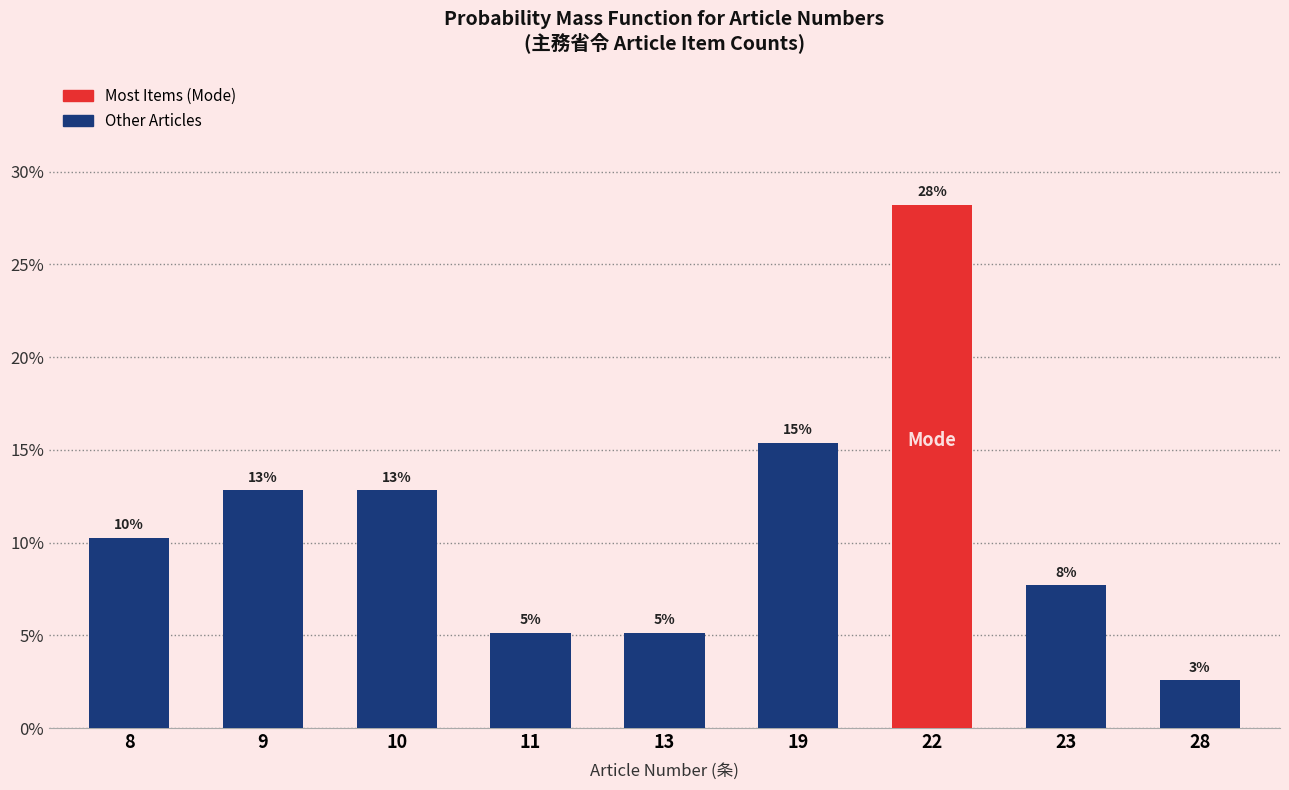

Are the bars horizontal?

No